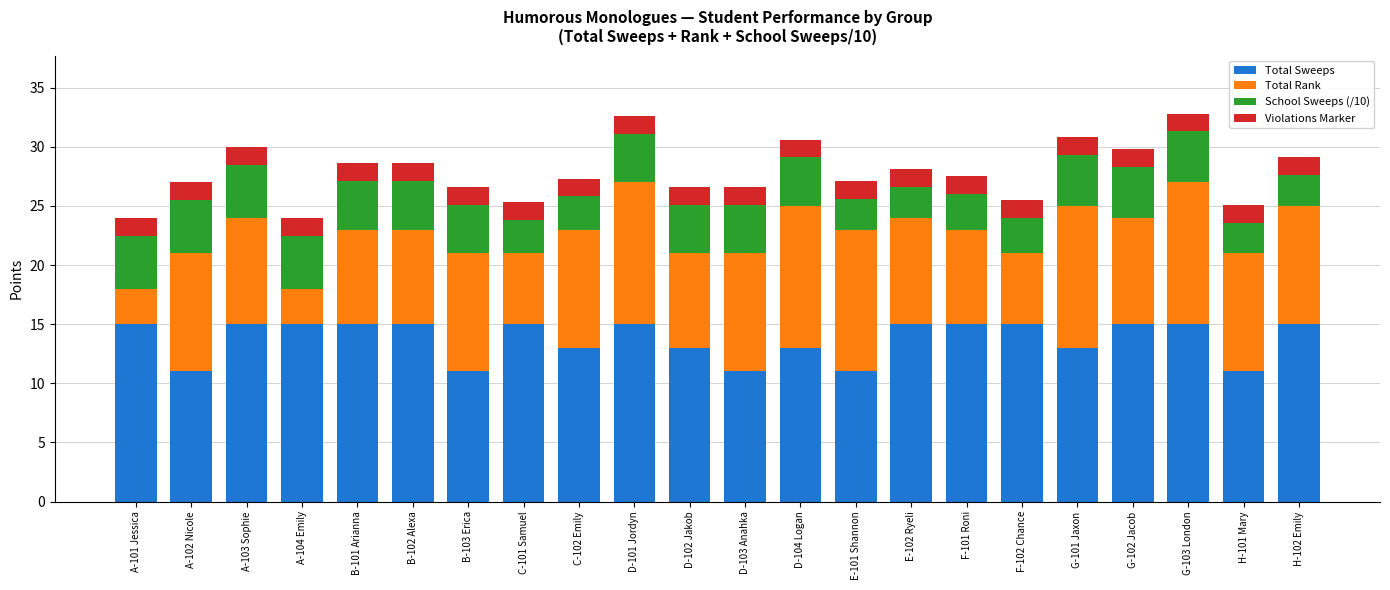

What is the maximum value for Total Sweeps?

15.0